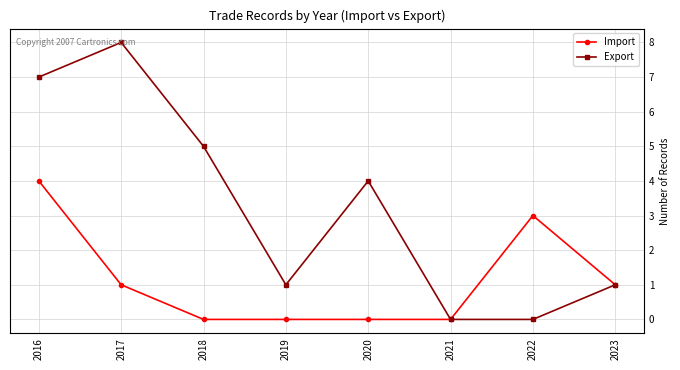

Is it true that Import equals 1 at 2022?

False